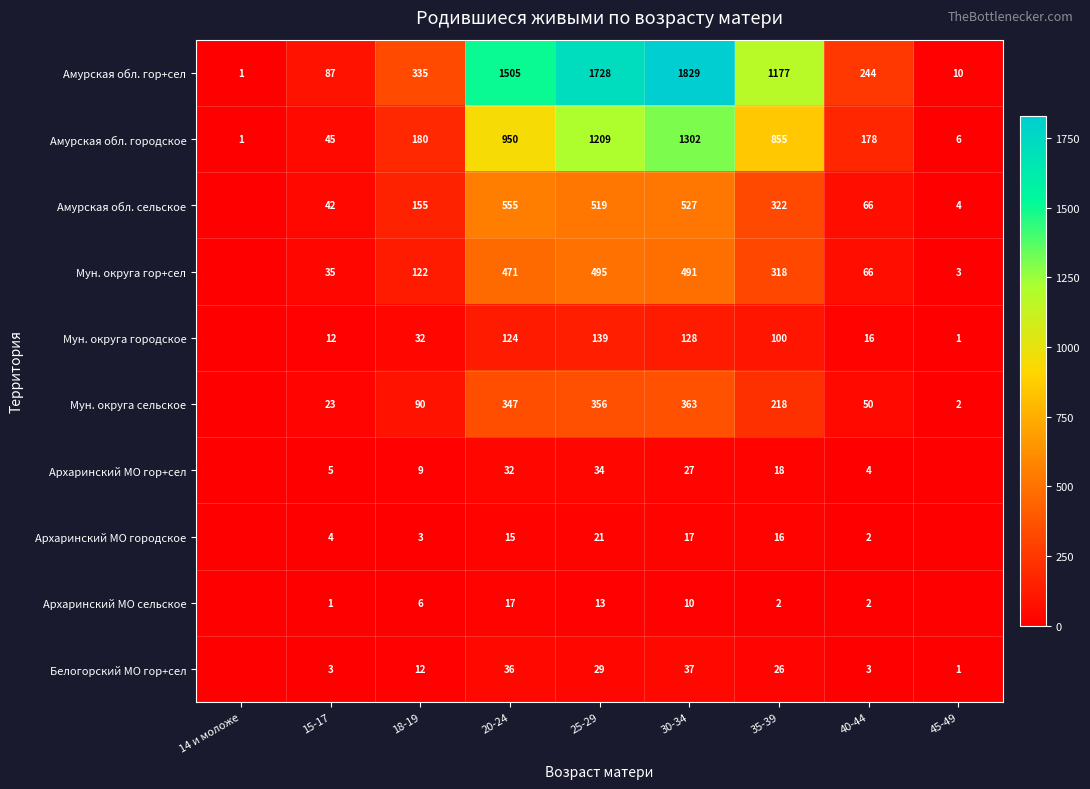

Is the value of Мун. округа гор+сел at 40-44 greater than the value of Архаринский МО гор+сел at 18-19?

Yes